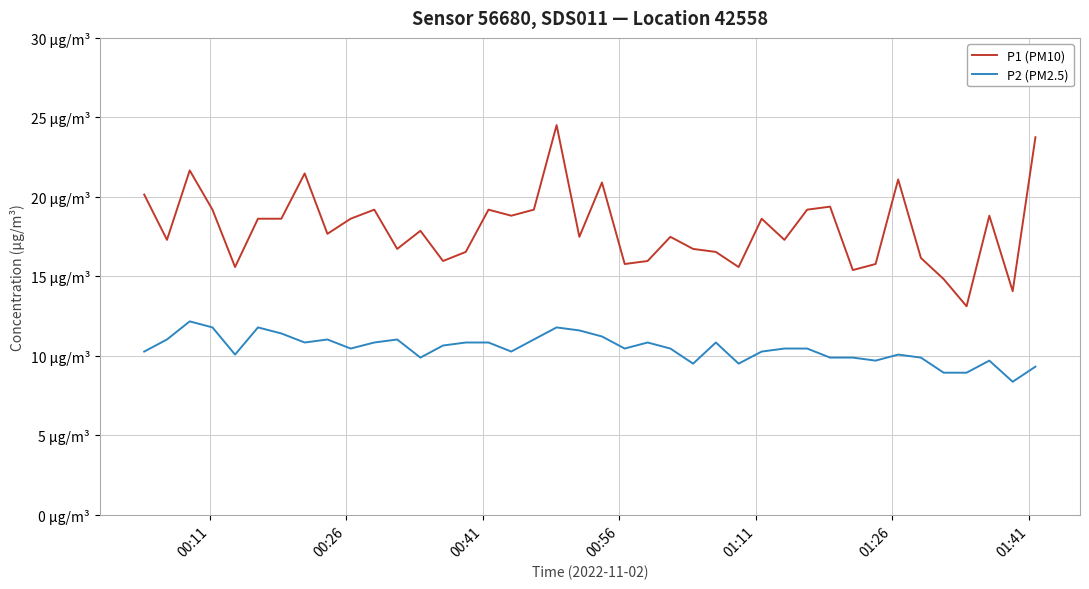

True or false: P1 (PM10) and P2 (PM2.5) intersect in this chart.

False